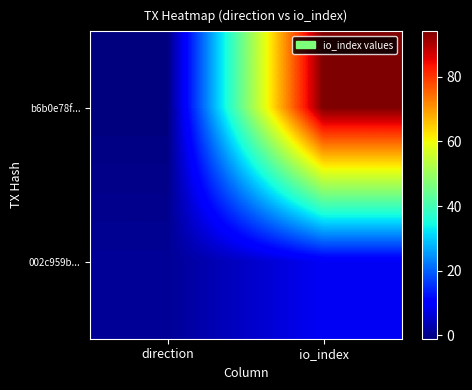

What is the difference between the highest and lowest values at io_index?

85